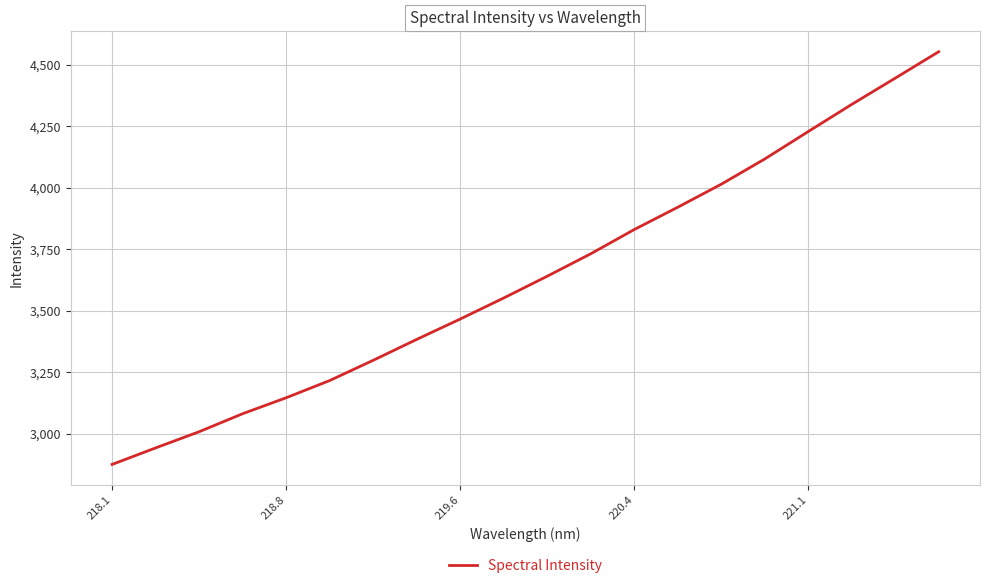

What is the maximum value shown in the chart?

4552.9